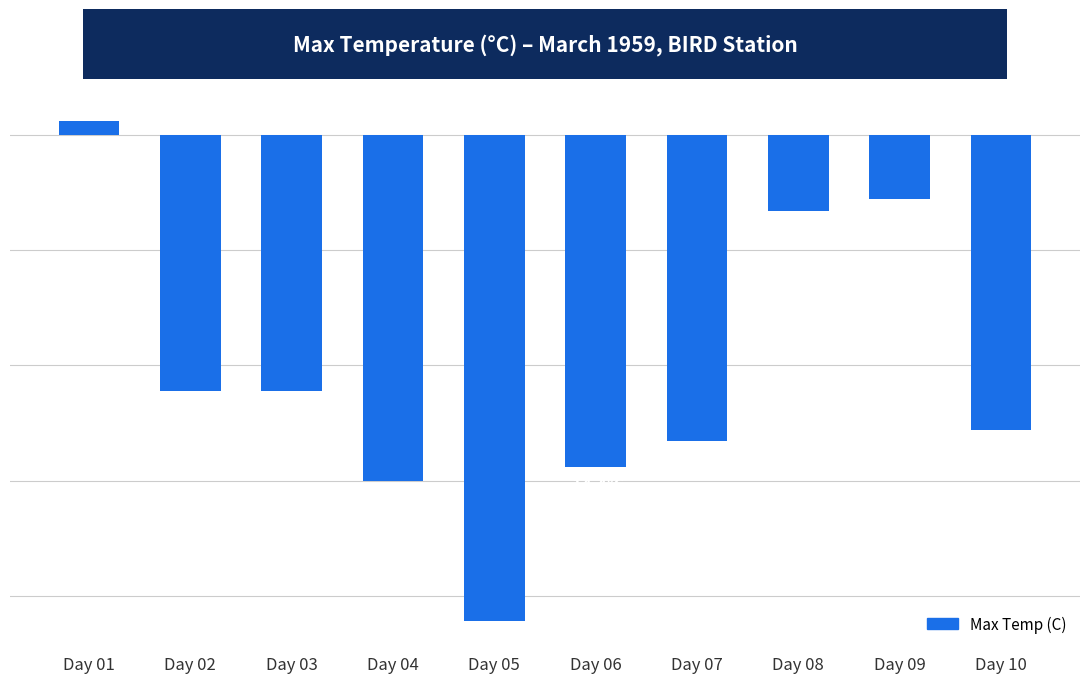

What is the difference between the maximum and minimum values?

21.7